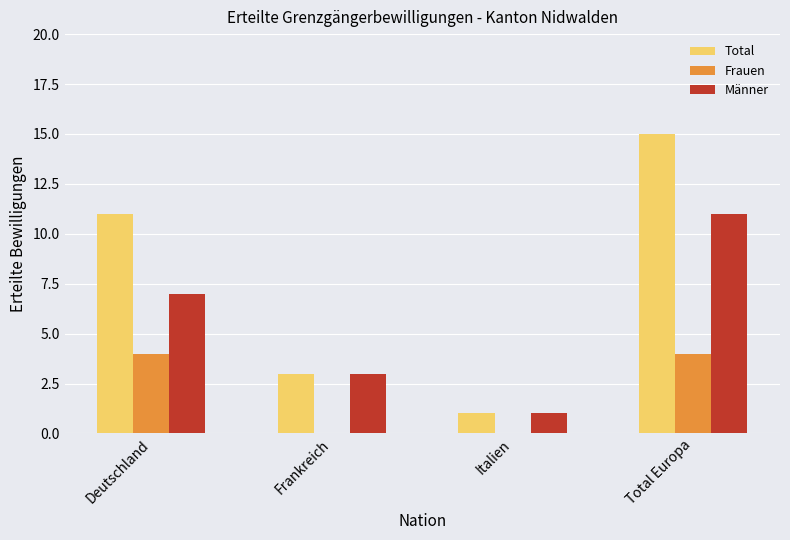

What is the total value across all series at Deutschland?

22